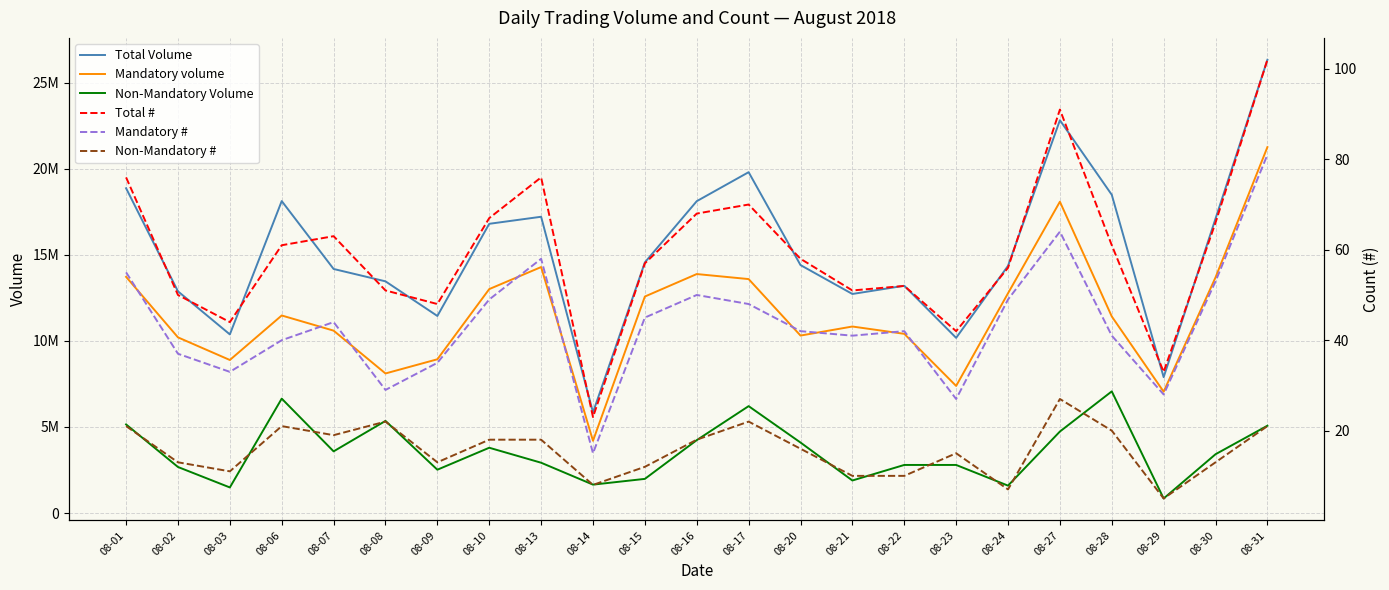

At how many categories does at least one series exceed 3018034?

23